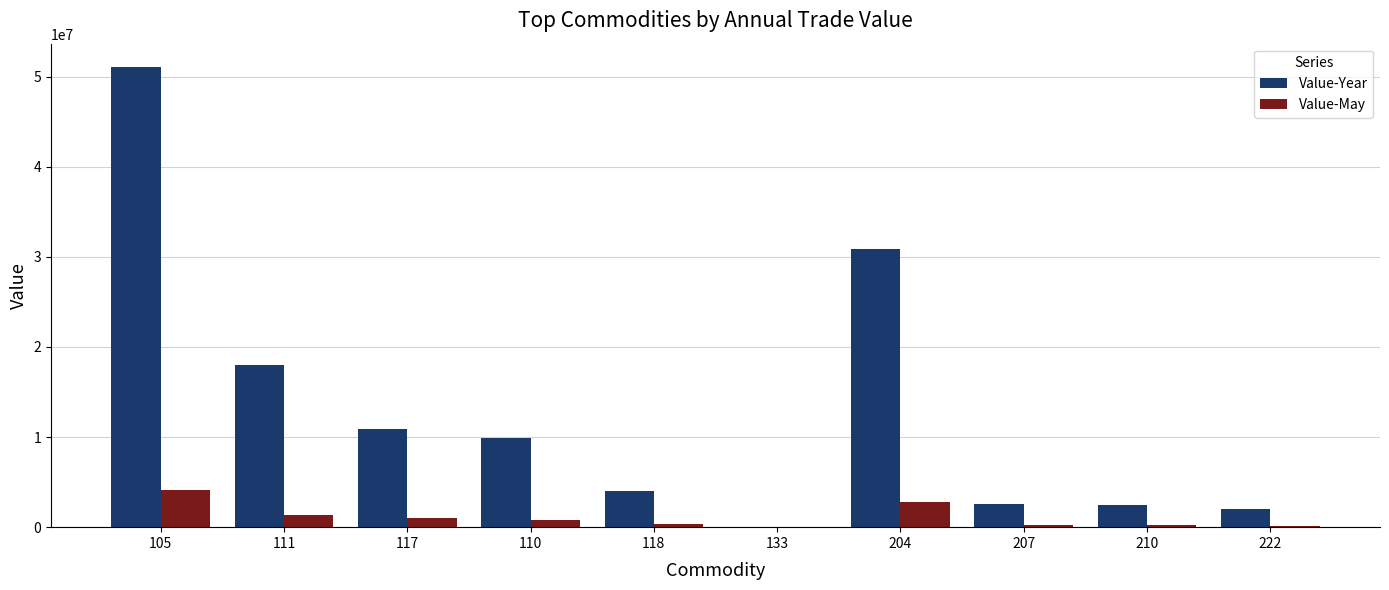

Is it true that Value-Year equals 6086148 at 118?

False